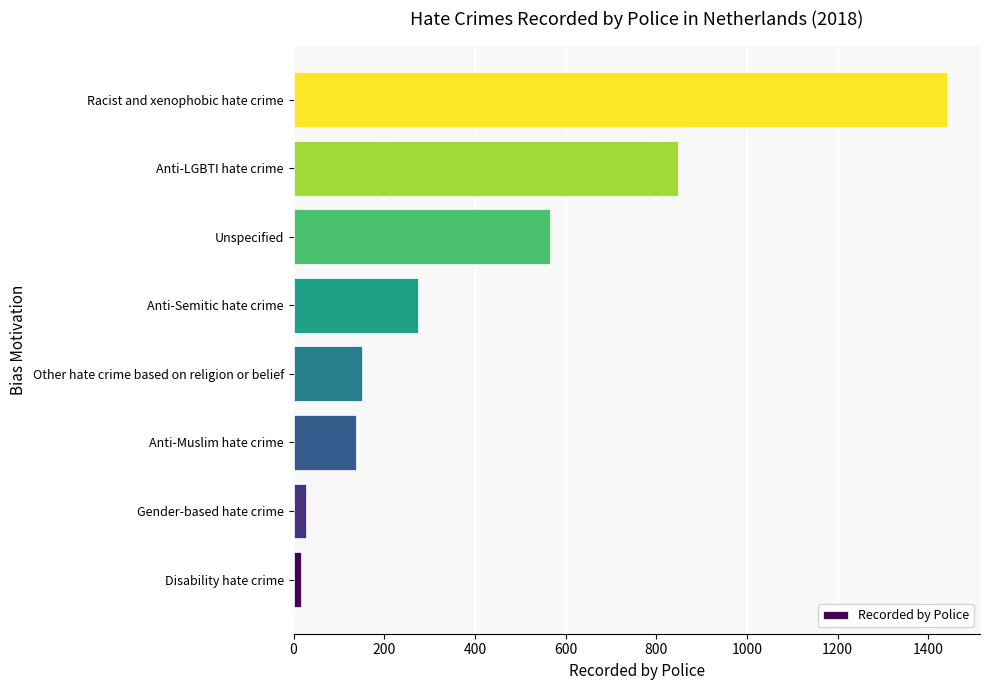

Are the bars grouped side by side (vs. stacked)?

No